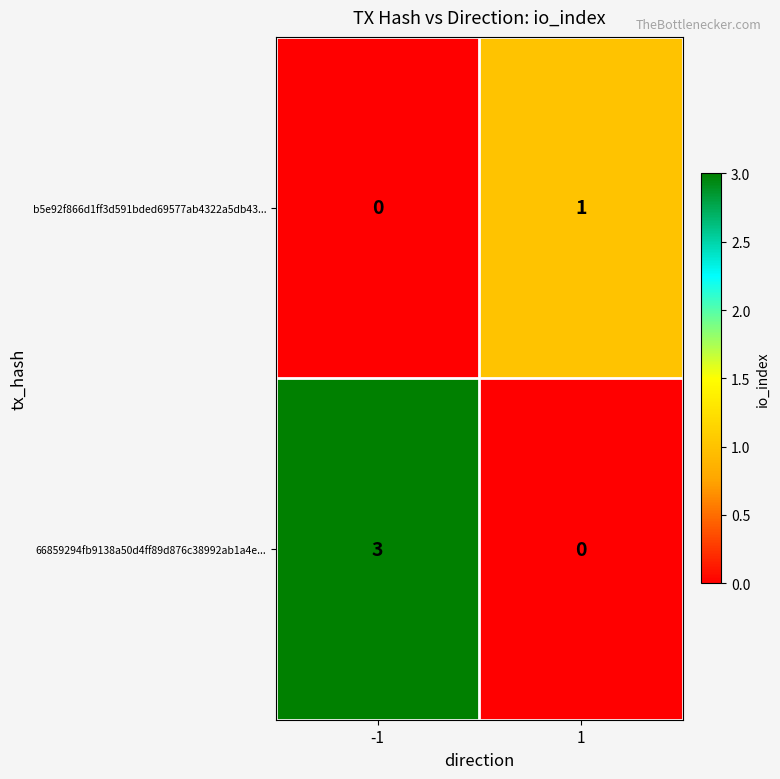

What is the sum of all 66859294fb9138a50d4ff89d876c38992ab1a4e... values?

3